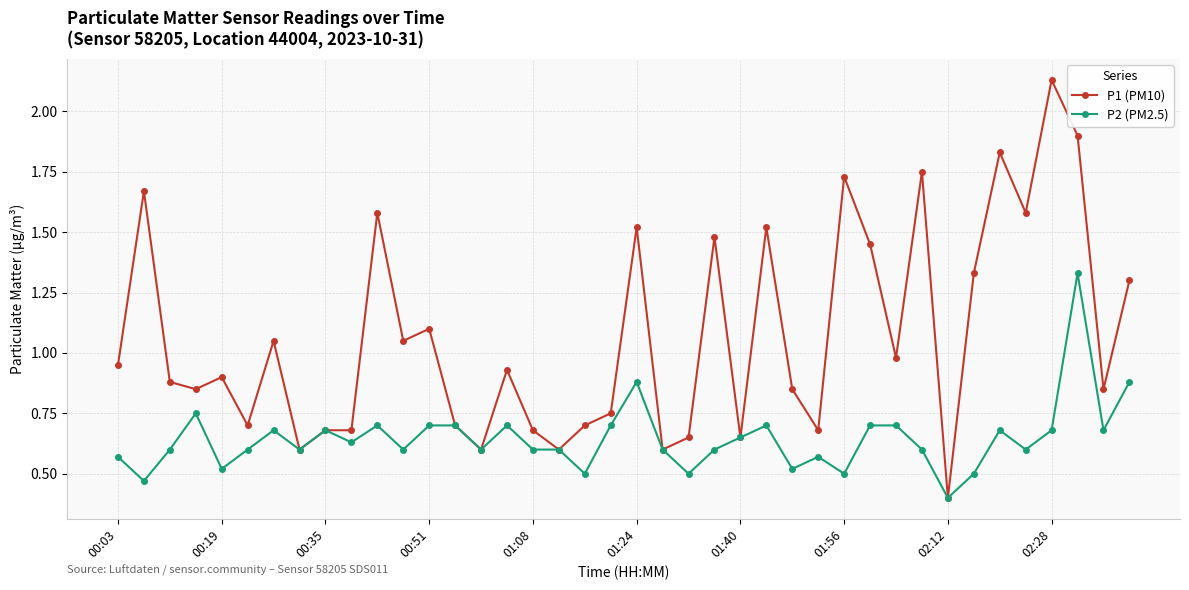

At how many categories does at least one series exceed 1?

17